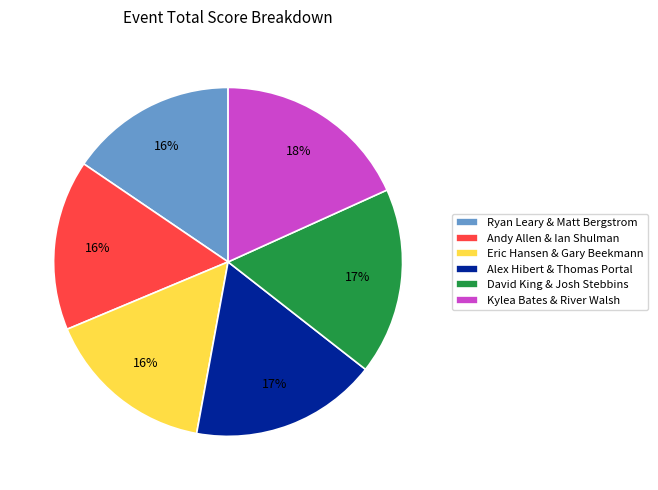

To the nearest percent, what percentage of the pie is Kylea Bates & River Walsh?

18%